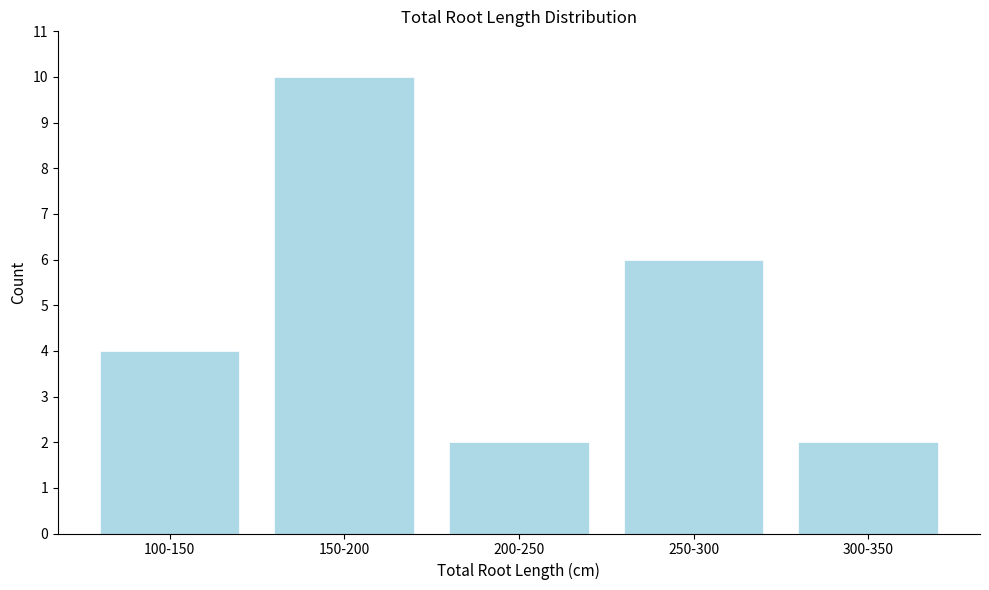

Reading left to right, what are all the values shown in this chart?

4	10	2	6	2